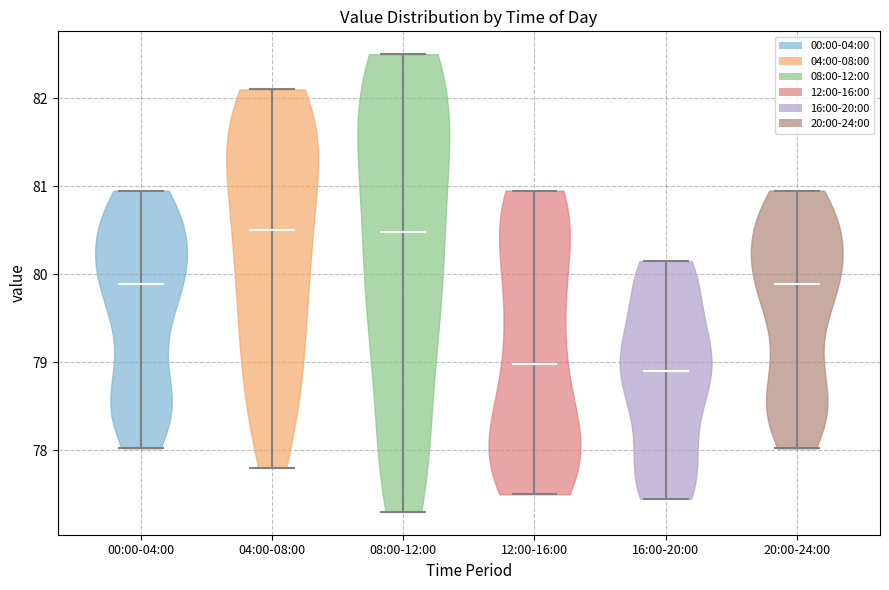

Reading left to right, read every violin against the y-axis: where its median line is, and the lowest and highest points it reaches. The values are not printed on the chart, so give them approximately, as read against the axis.

00:00-04:00: median line 79.9, lowest point 78.0, highest point 81.0
04:00-08:00: median line 80.5, lowest point 77.8, highest point 82.1
08:00-12:00: median line 80.5, lowest point 77.3, highest point 82.5
12:00-16:00: median line 79.0, lowest point 77.5, highest point 81.0
16:00-20:00: median line 78.9, lowest point 77.5, highest point 80.2
20:00-24:00: median line 79.9, lowest point 78.0, highest point 81.0